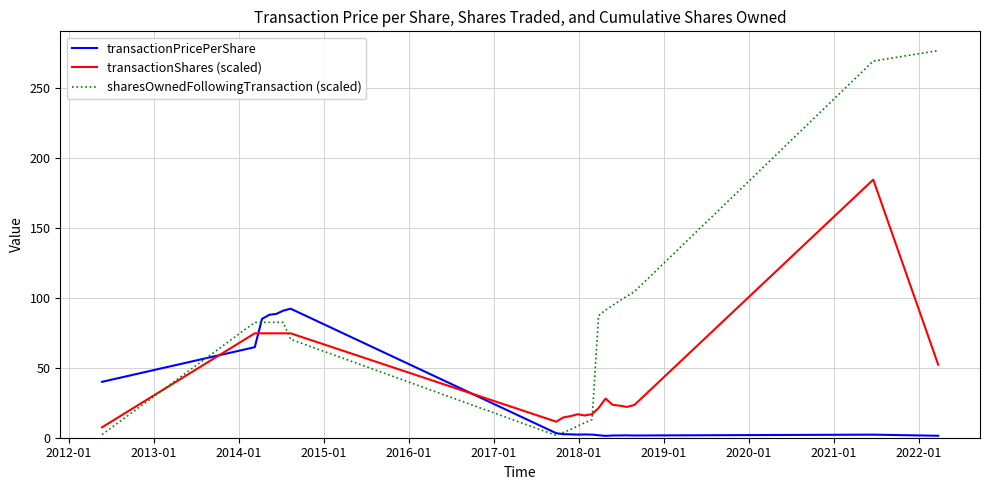

List the series in order of their peak value, highest first.

sharesOwnedFollowingTransaction (scaled), transactionShares (scaled), transactionPricePerShare